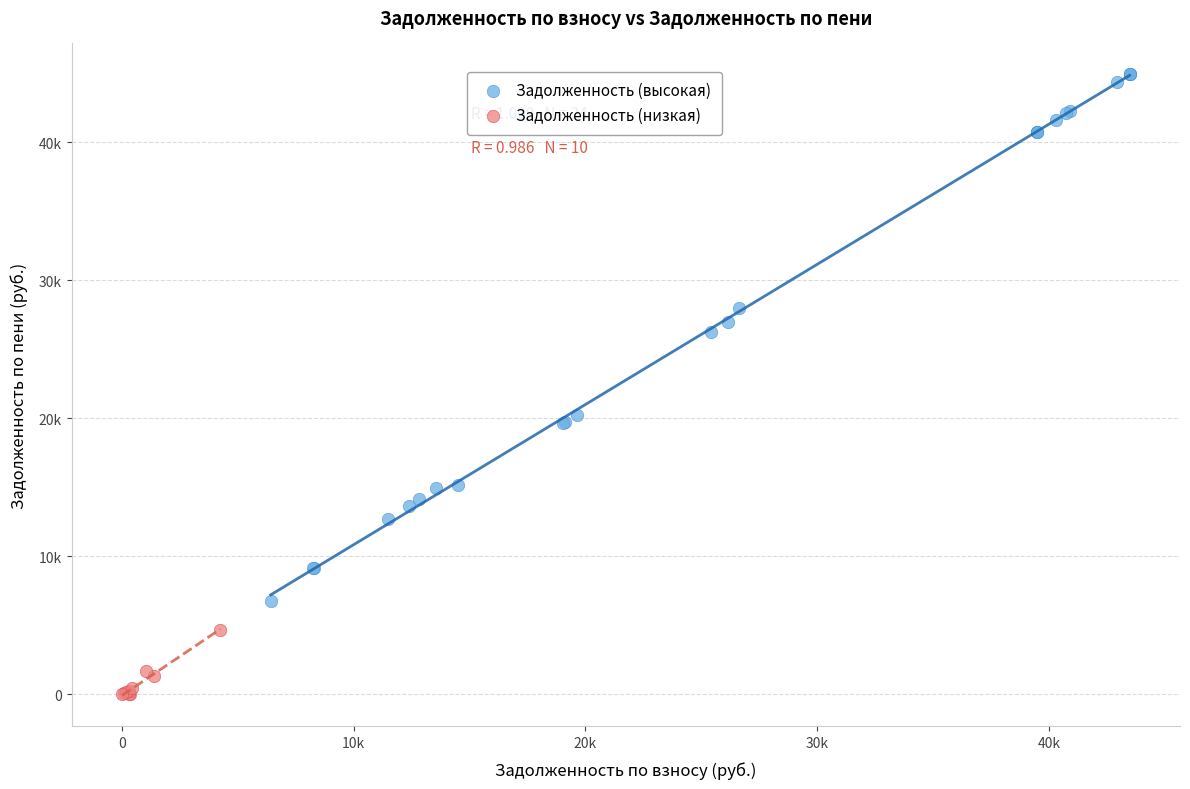

Which series reaches the maximum Y coordinate?

Задолженность (высокая)